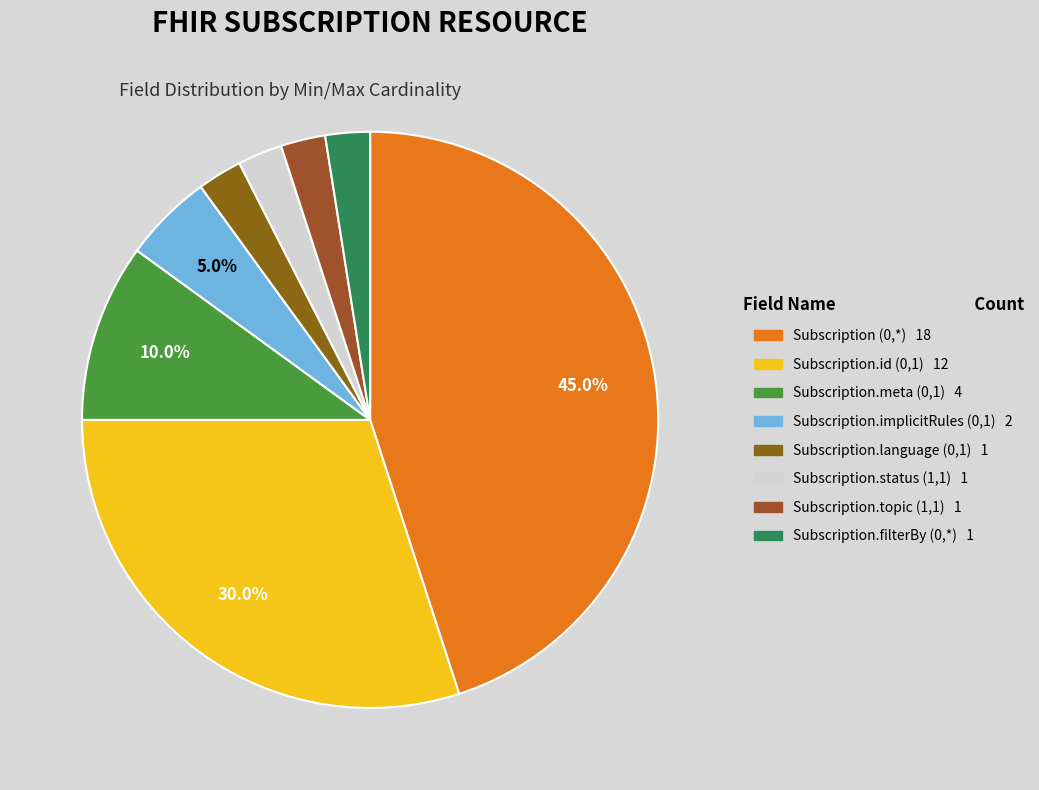

Rank the categories by value from highest to lowest.

Subscription (0,*), Subscription.id (0,1), Subscription.meta (0,1), Subscription.implicitRules (0,1), Subscription.language (0,1), Subscription.status (1,1), Subscription.topic (1,1), Subscription.filterBy (0,*)